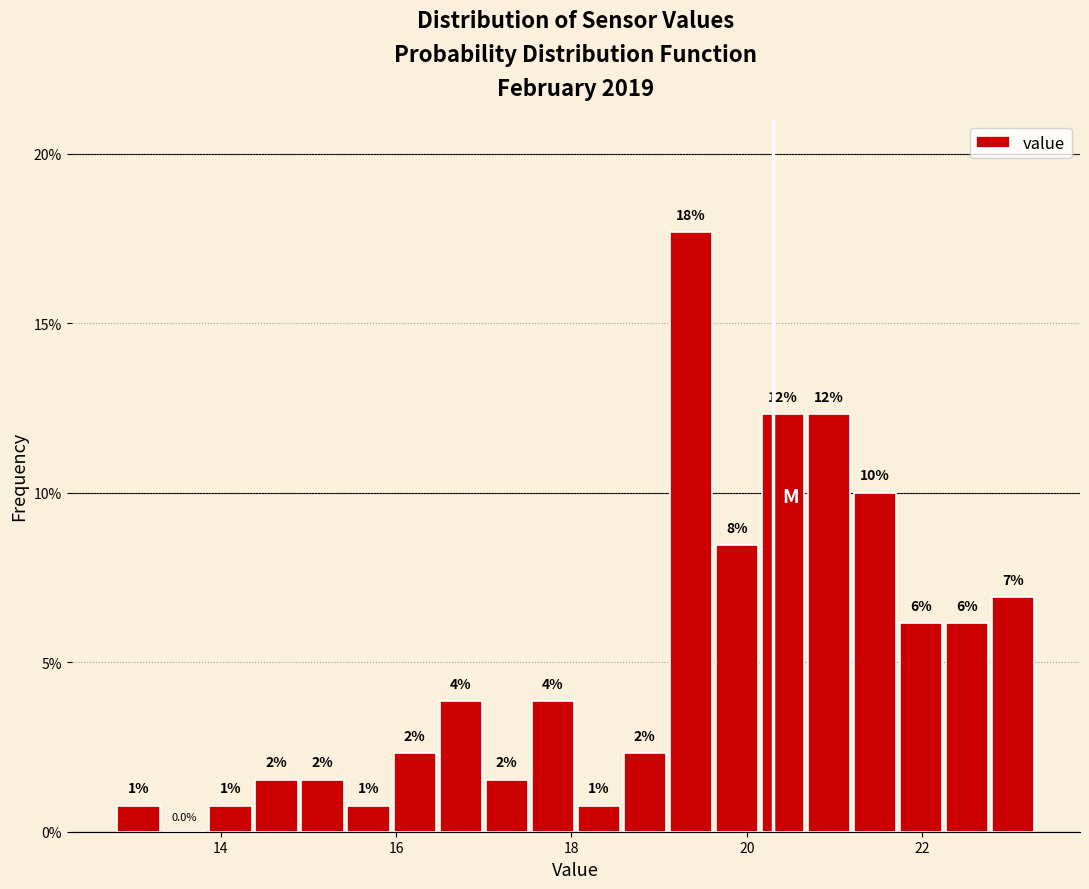

Around what value on the x-axis is the tallest bar? Give the approximate position of its centre, as read against the axis.

19.4